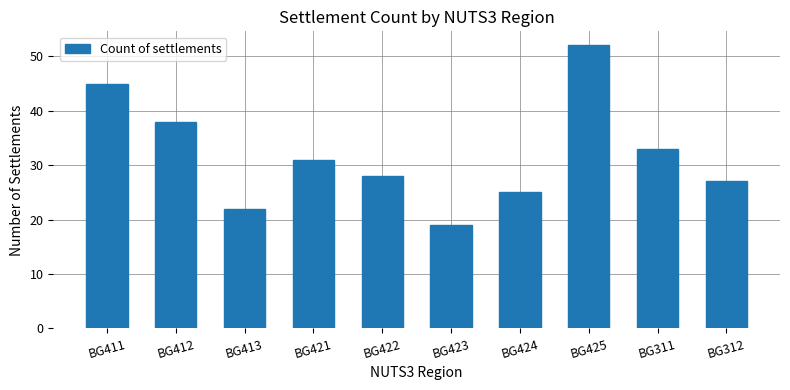

What position from the right is BG413?

8